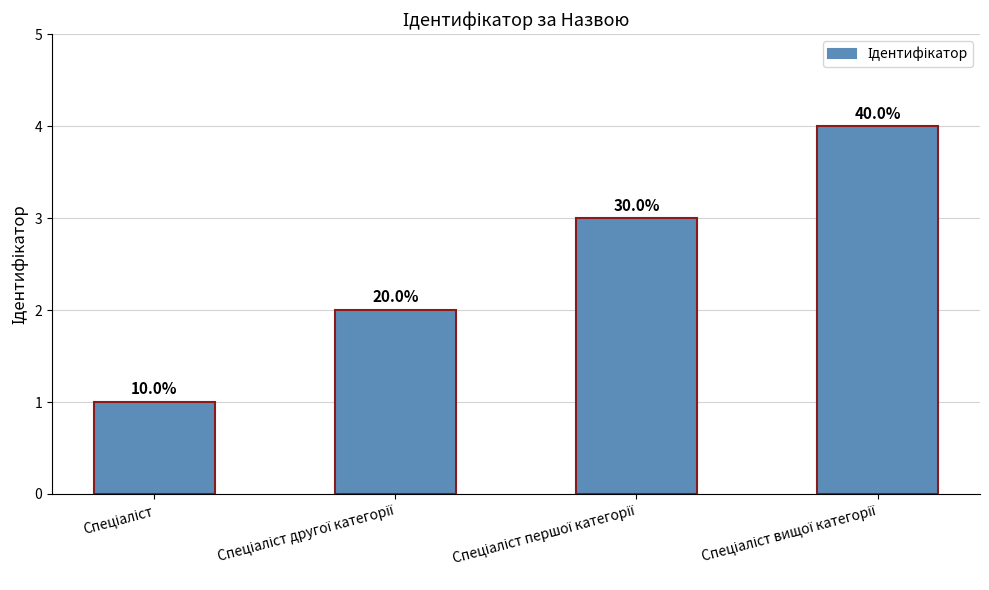

Reading left to right, list all the values displayed in this chart.

Спеціаліст=1	Спеціаліст другої категорії=2	Спеціаліст першої категорії=3	Спеціаліст вищої категорії=4